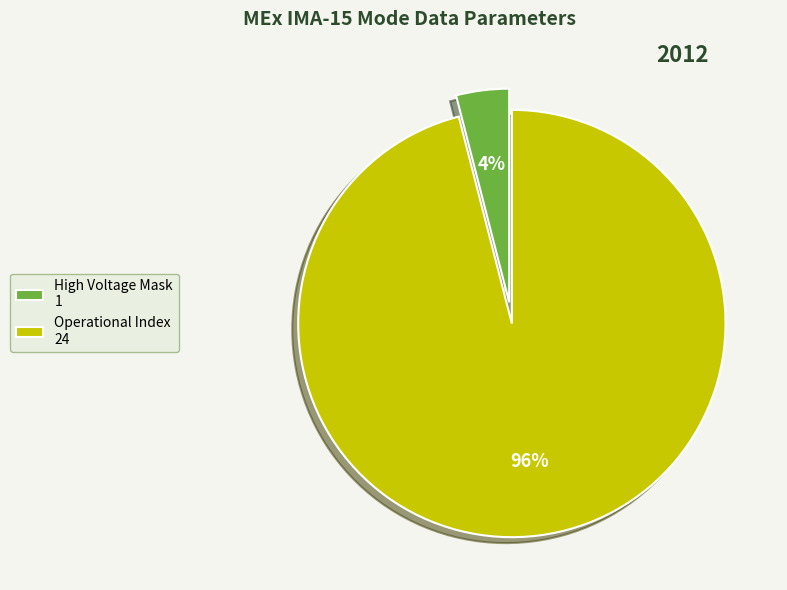

True or false: High Voltage Mask 1 accounts for 12% of the total.

False